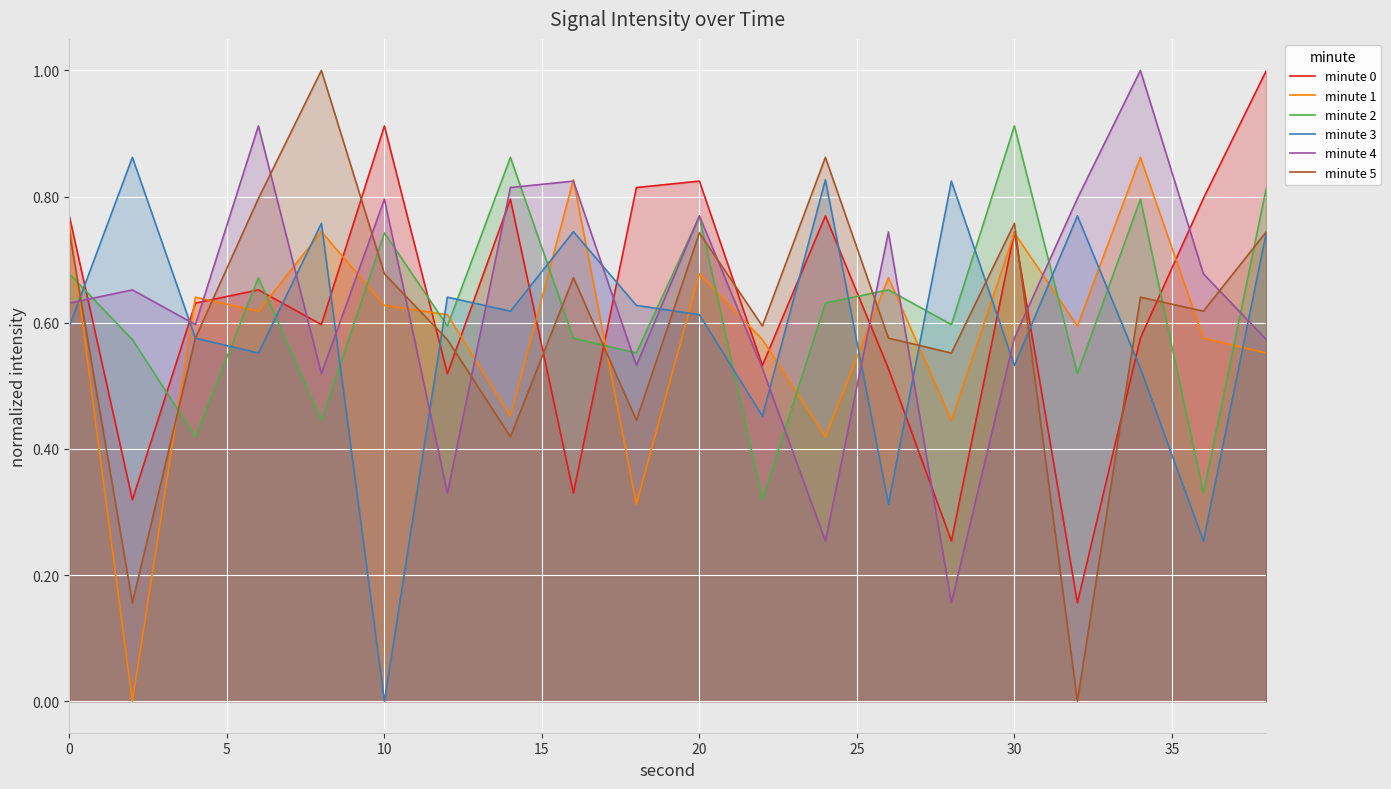

After their last crossing, which series has the higher values: minute 1 or minute 3?

minute 3